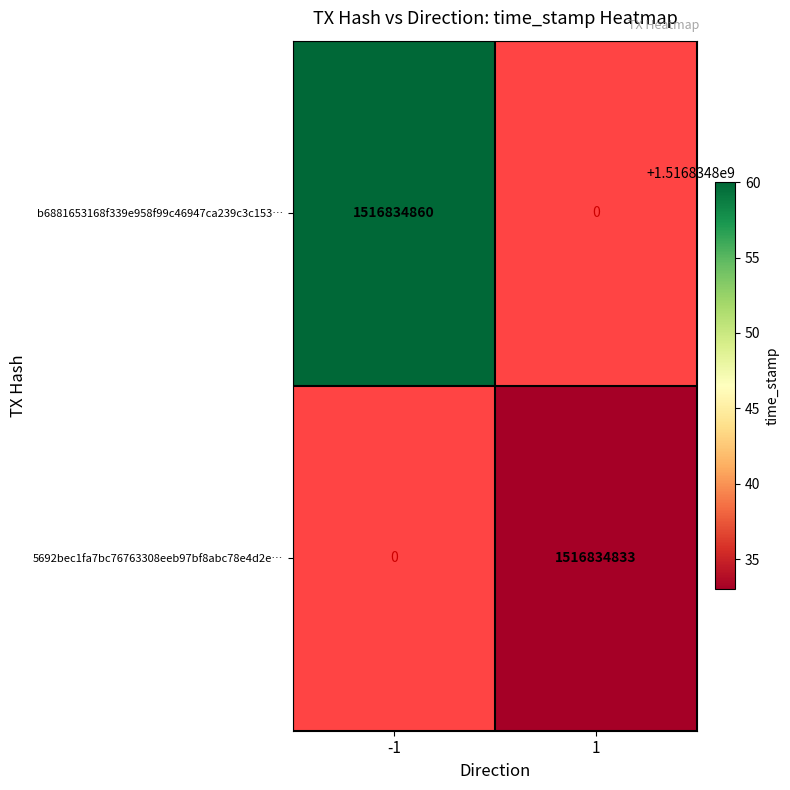

Reading left to right, list all the values displayed in this chart.

b6881653168f339e958f99c46947ca239c3c153: 1516834860	0
5692bec1fa7bc76763308eeb97bf8abc78e4d2e: 0	1516834833